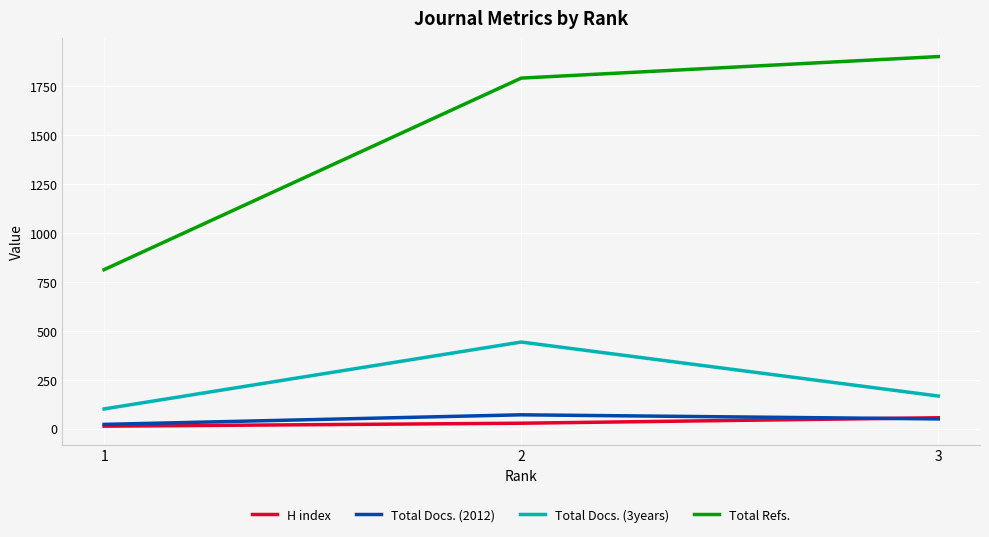

What is the greatest value displayed?

1902